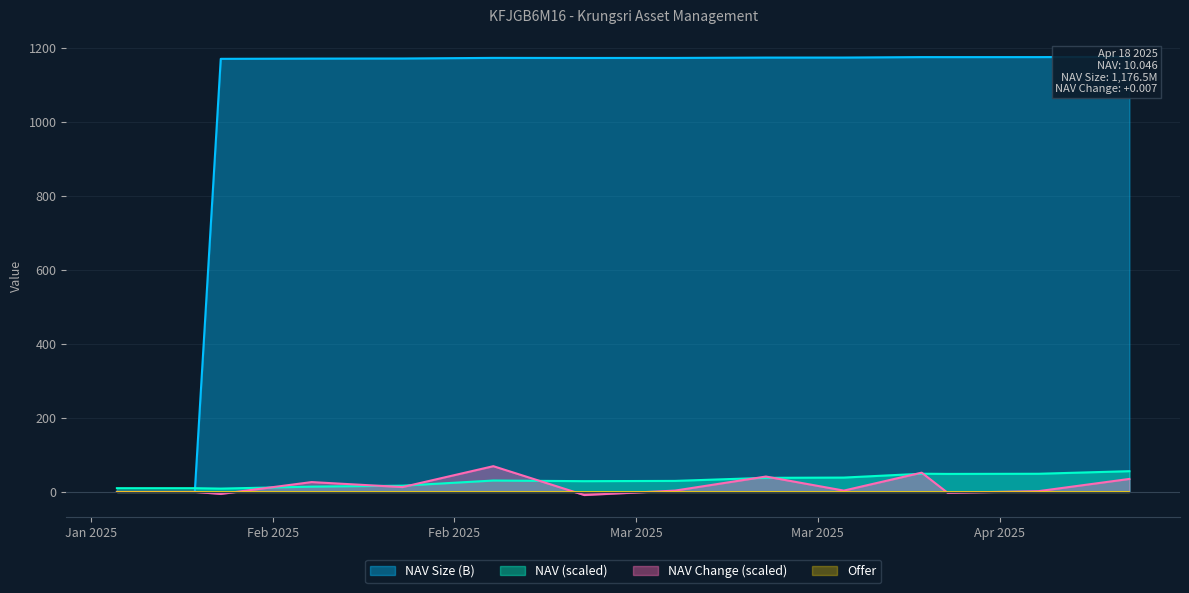

Is the value of NAV Change at 2025-04-18 greater than the value of NAV at 2025-03-21?

No